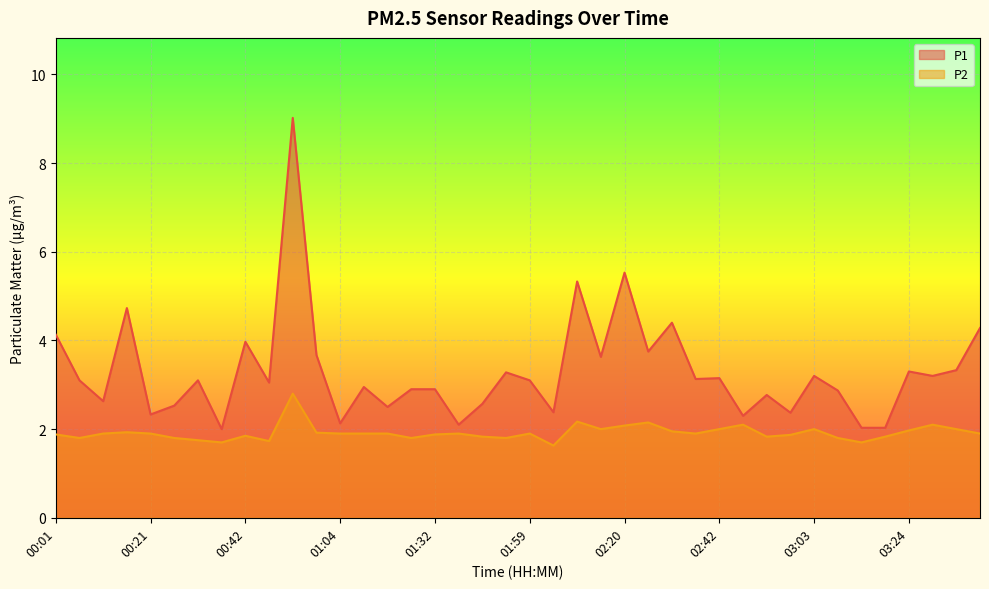

Where is the first local maximum for P1?

00:16